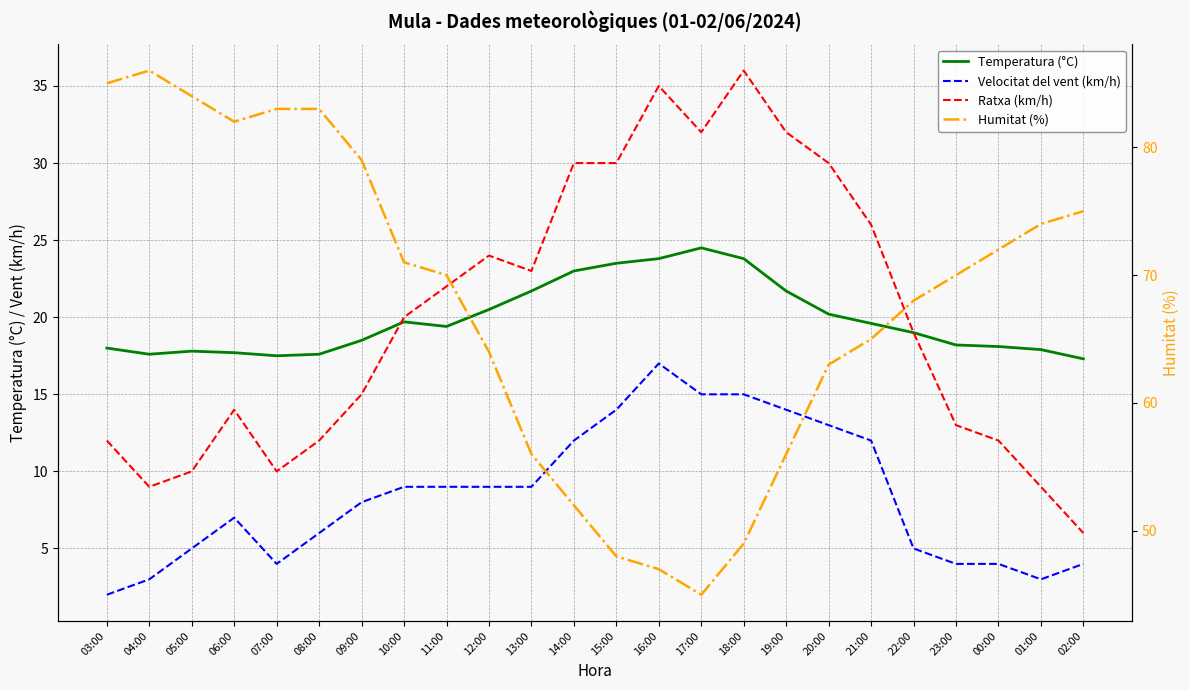

Which series has the largest total across all categories?

Humitat (%)